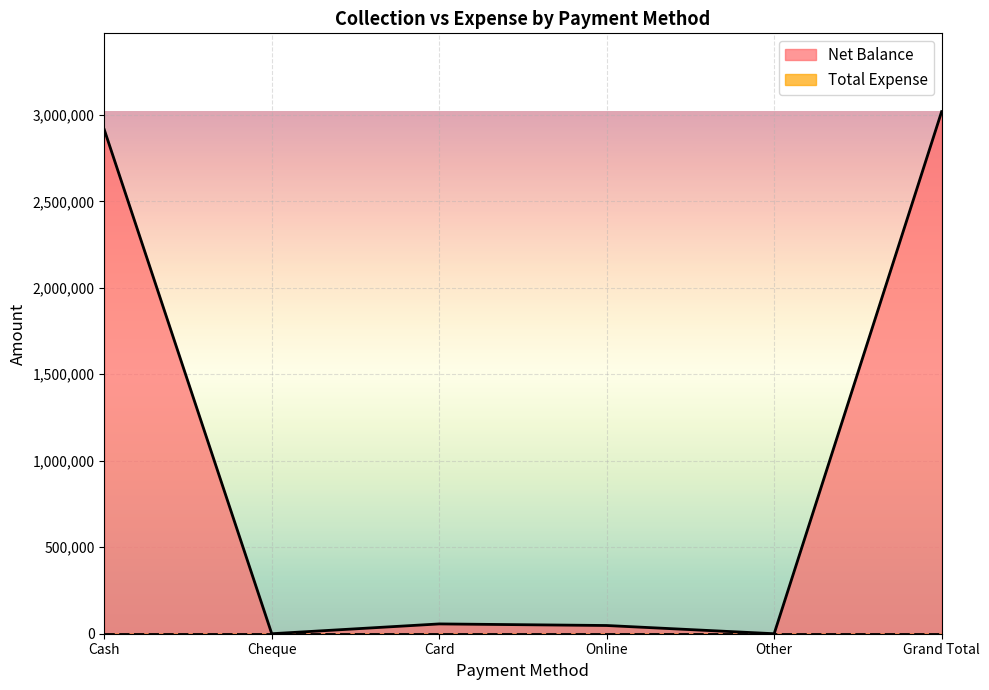

Between Cash and Cheque, which is larger?

Cash